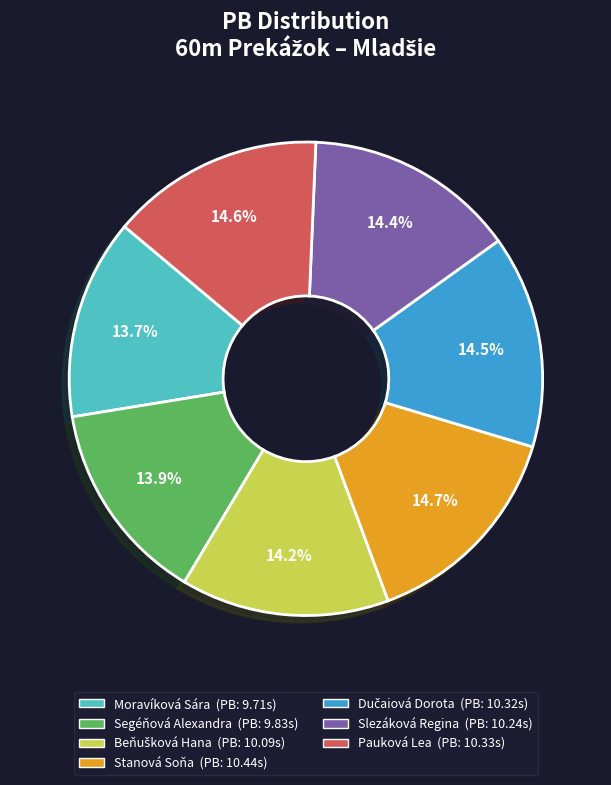

Does Slezáková Regina account for over 50% of the chart?

No